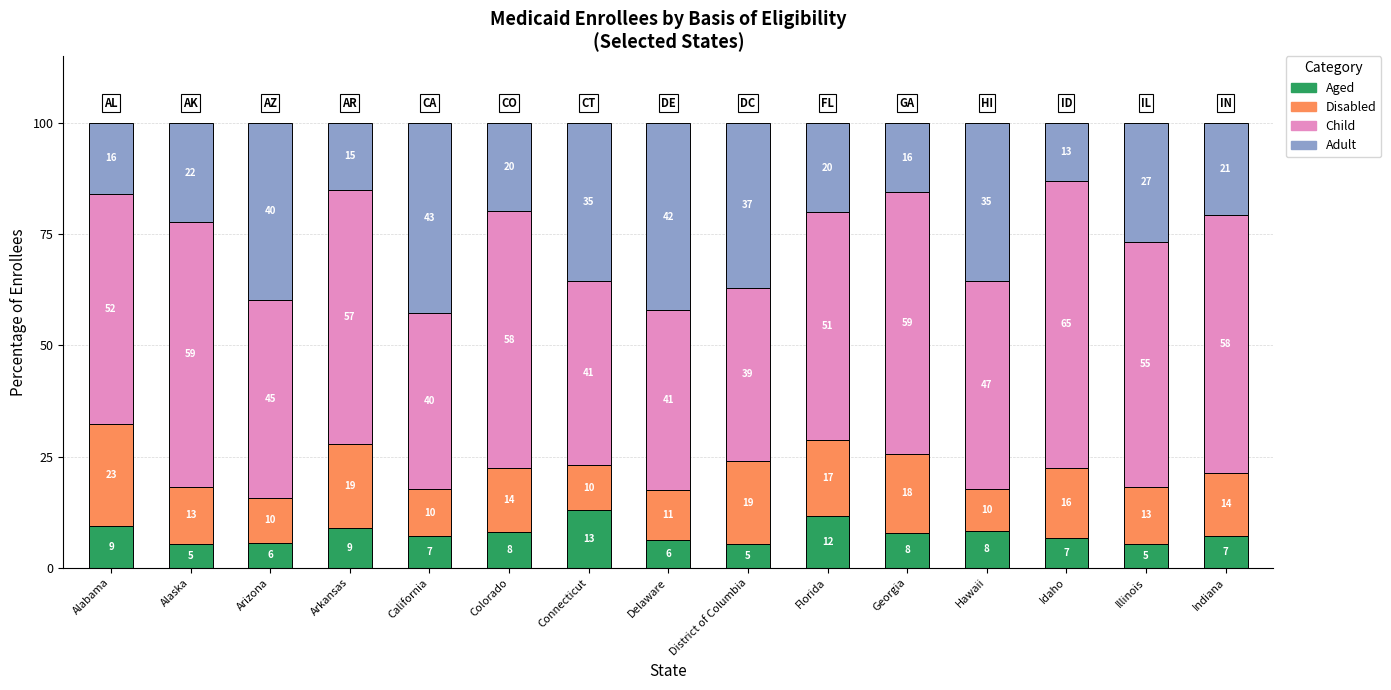

Read the Child value at Idaho.

64.6